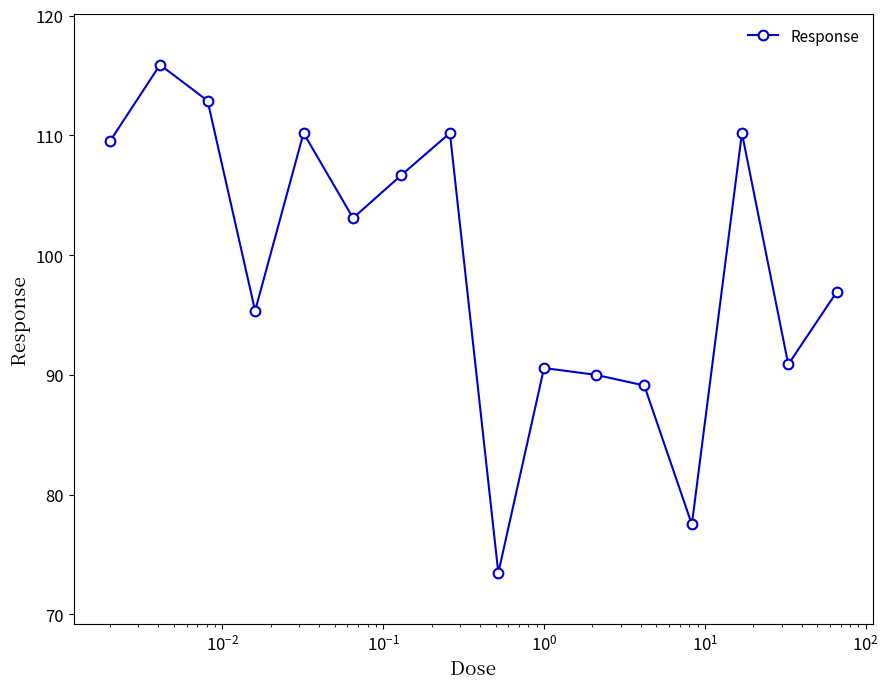

What is the smallest value displayed?

73.5